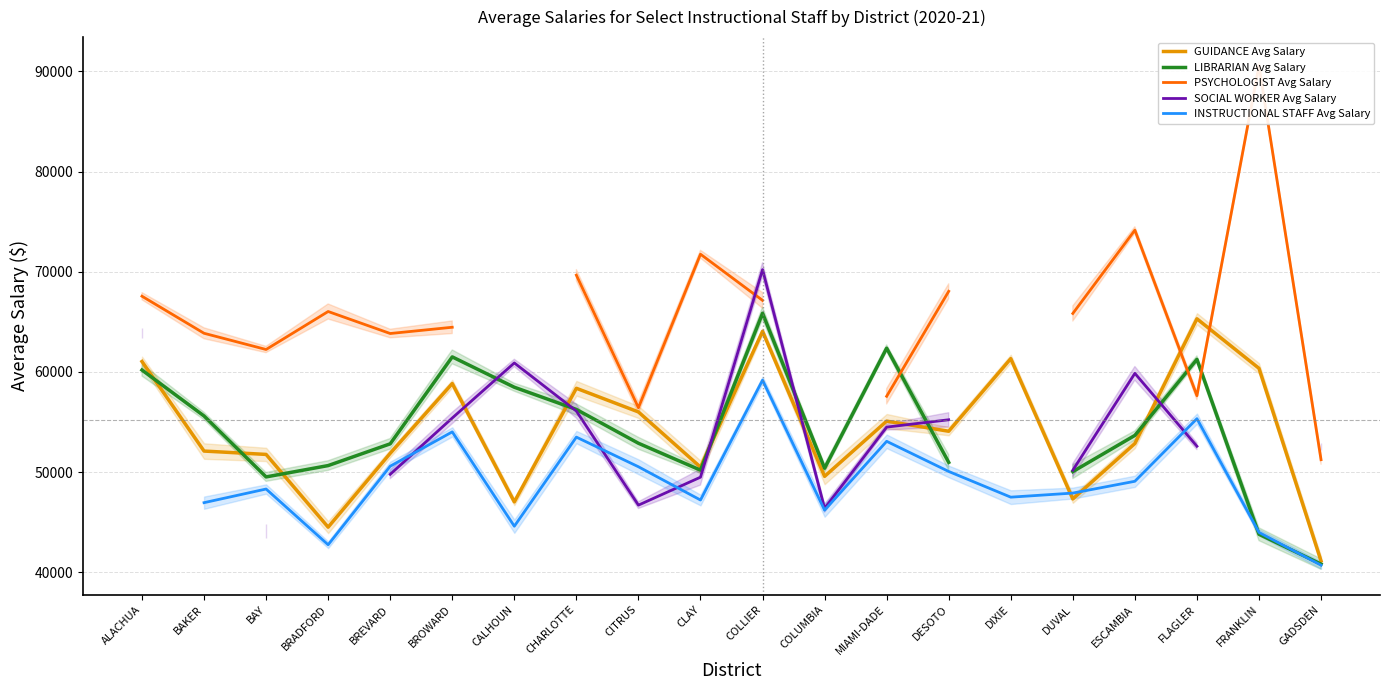

What is the label of the 10th point from the left?

CLAY